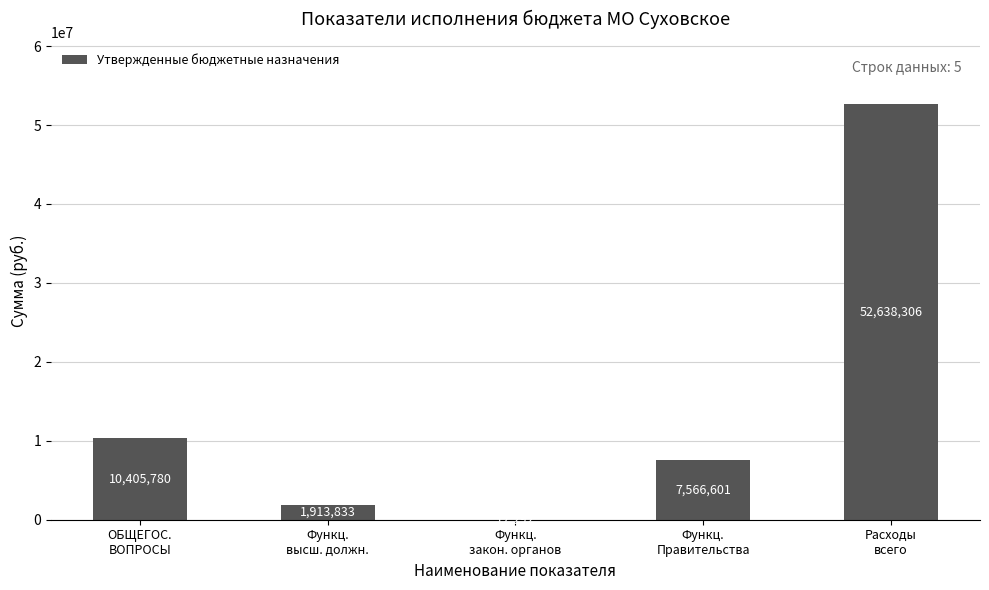

What is the average value?

14507362.3